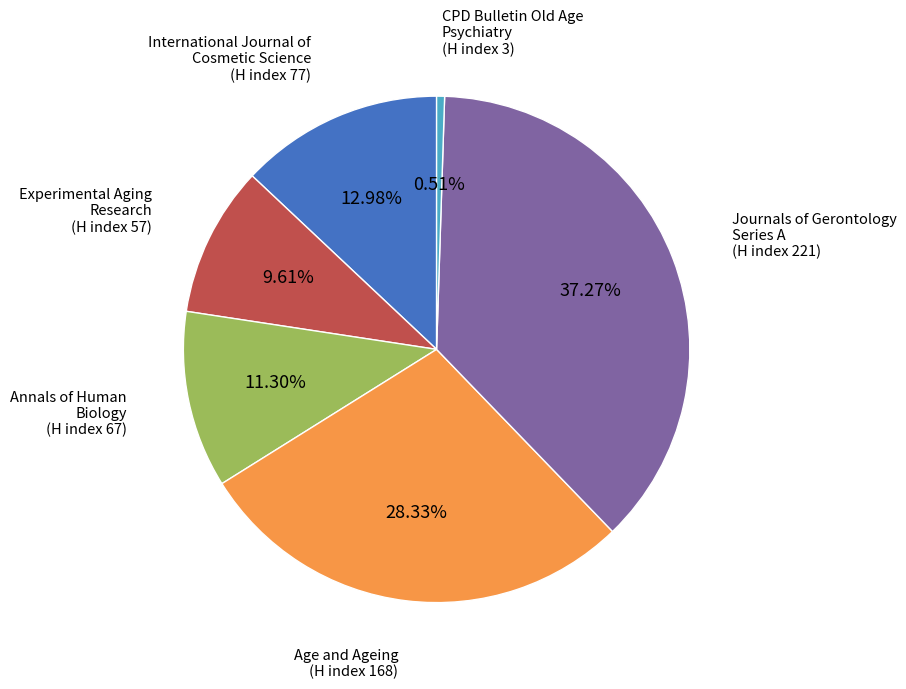

Is there a majority slice in this chart?

No